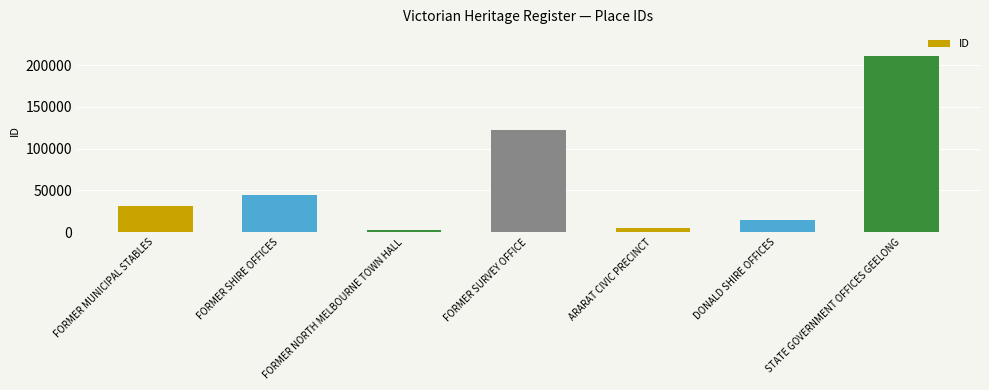

What is the minimum value shown in the chart?

3016